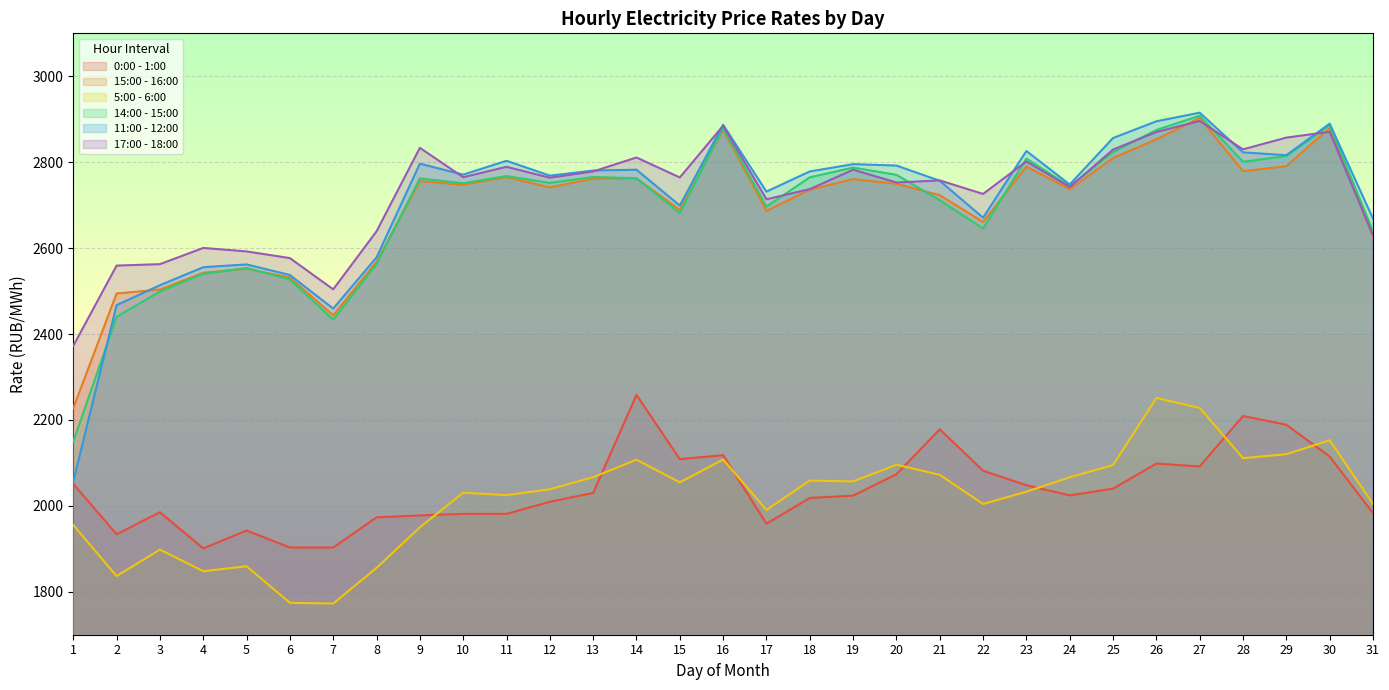

Which series has the widest spread of values?

11:00 - 12:00